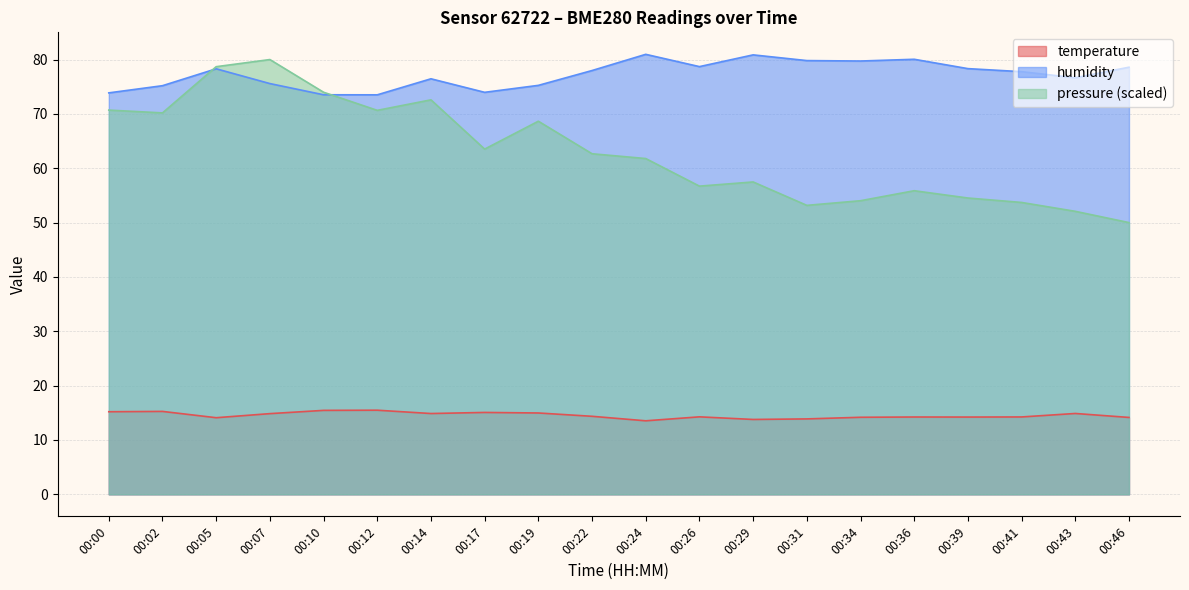

What is the sum of all humidity values?

1545.1